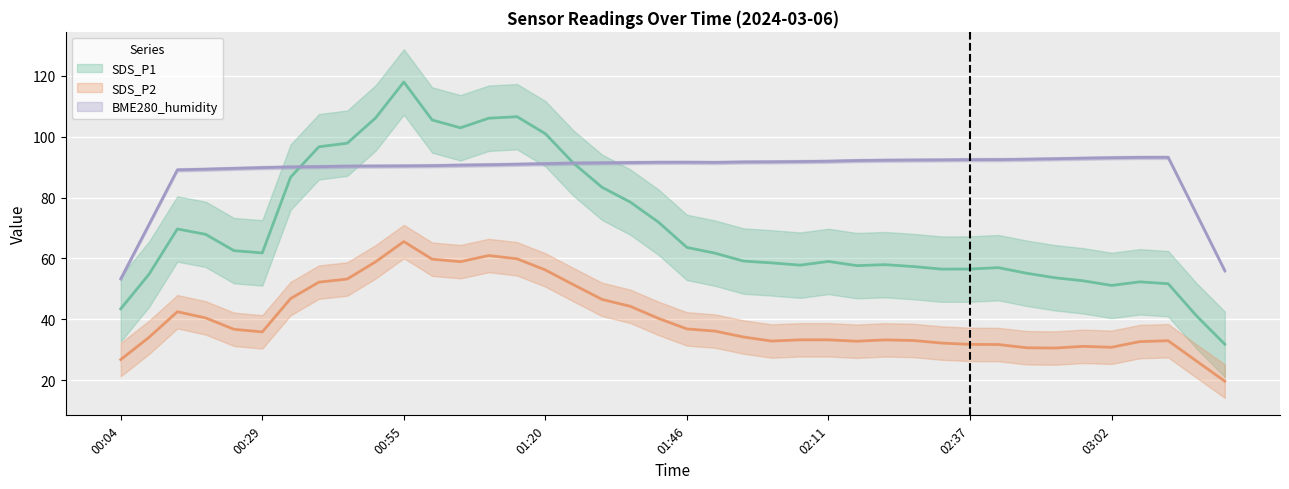

What is the smallest value displayed?

19.7